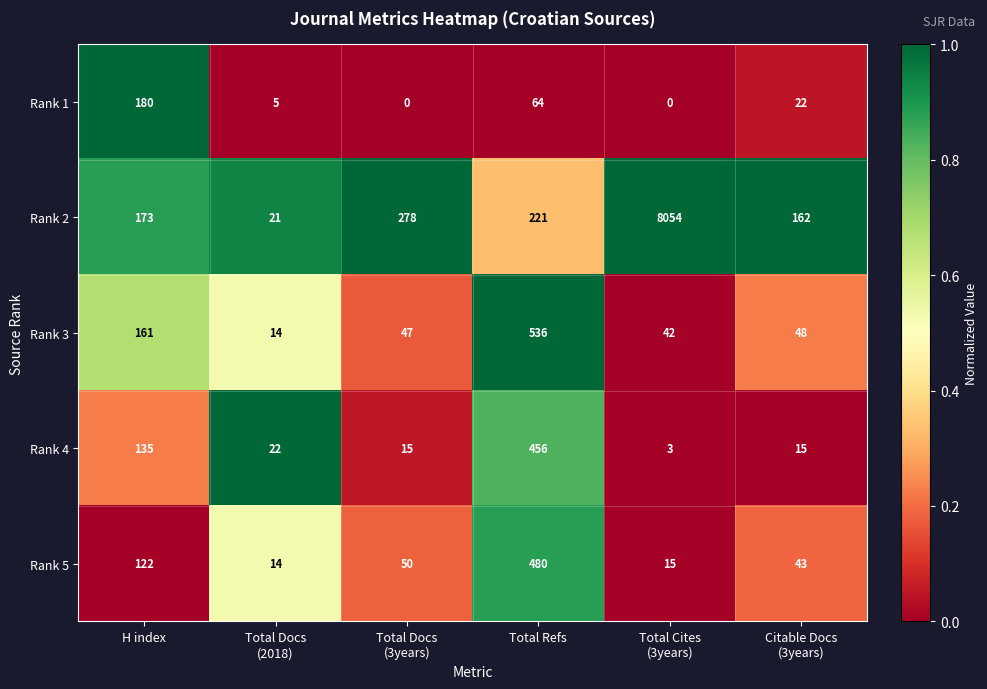

List the series in order of their peak value, highest first.

Rank 2, Rank 3, Rank 5, Rank 4, Rank 1